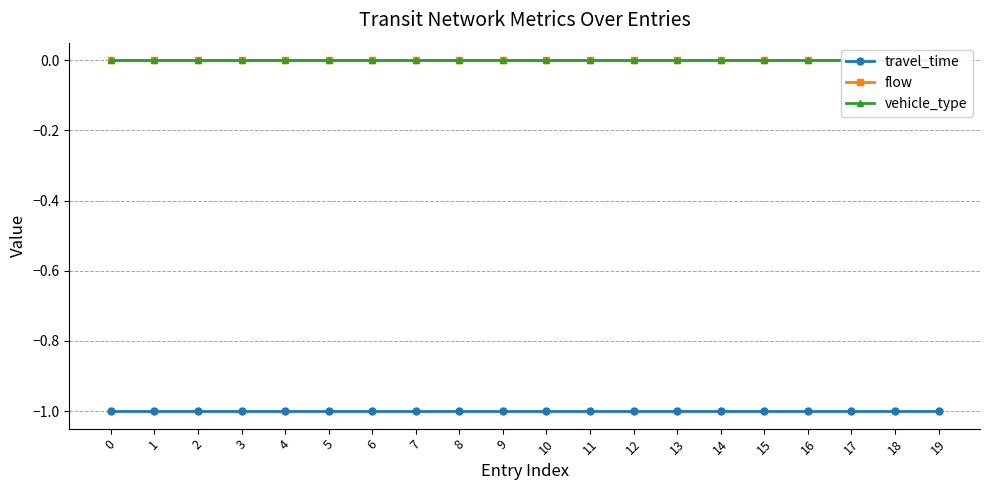

Which series has the largest total across all categories?

flow